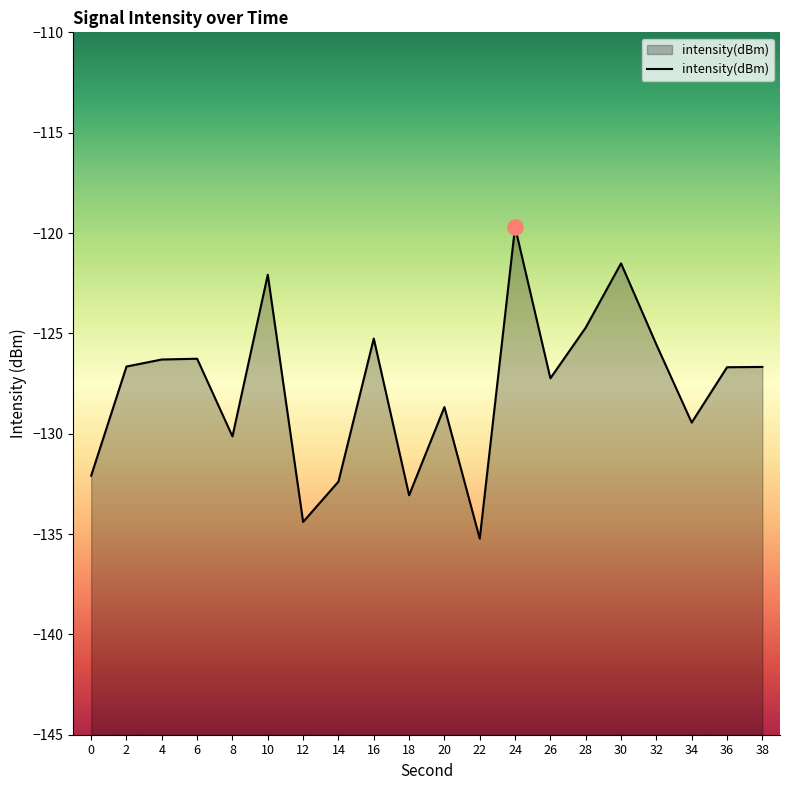

What is the change in value from 4 to 30?

+4.8